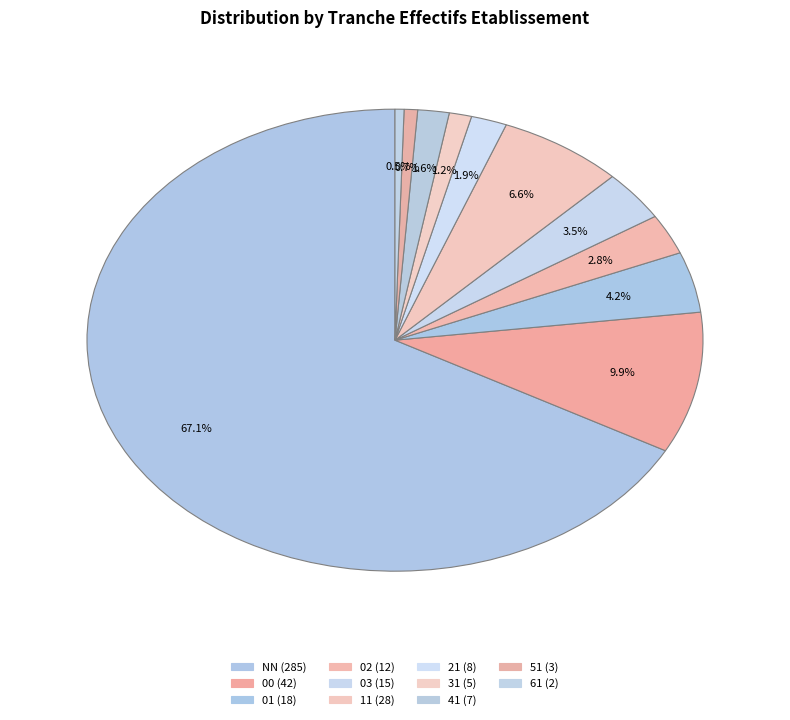

Is it true that NN is 67% of the pie?

True